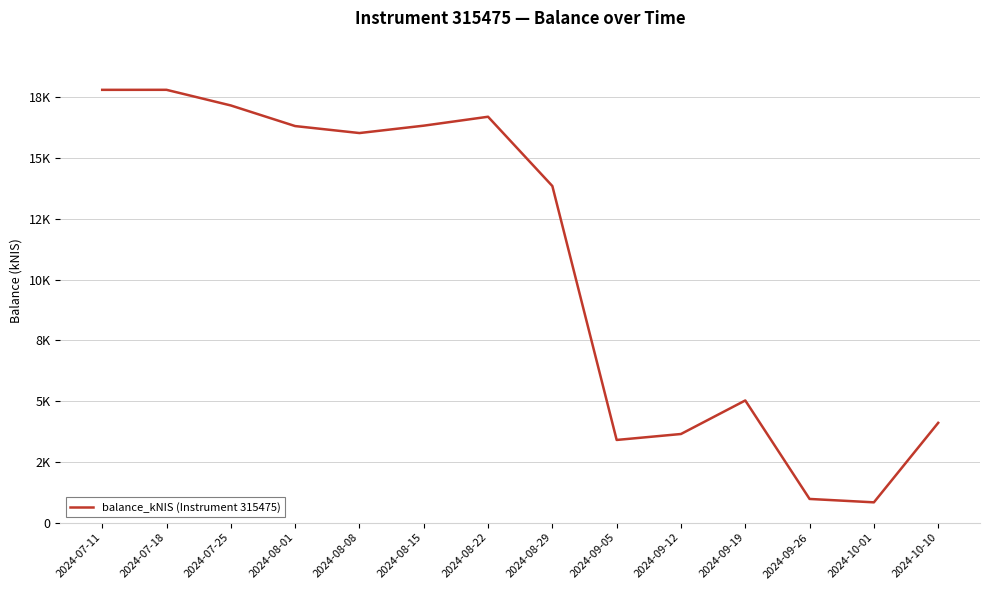

What is the ratio of the value at 2024-09-05 to the value at 2024-10-01?

4.1